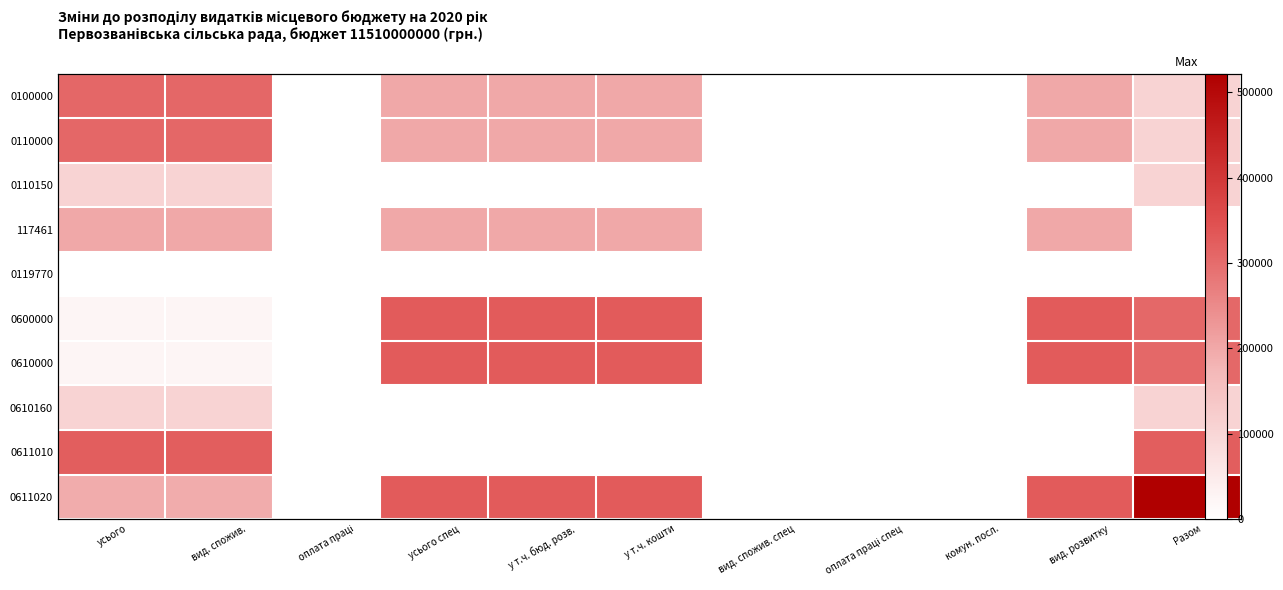

The 0610160 series shows -40247.9 at у т.ч. бюд. розв.. True or false?

False